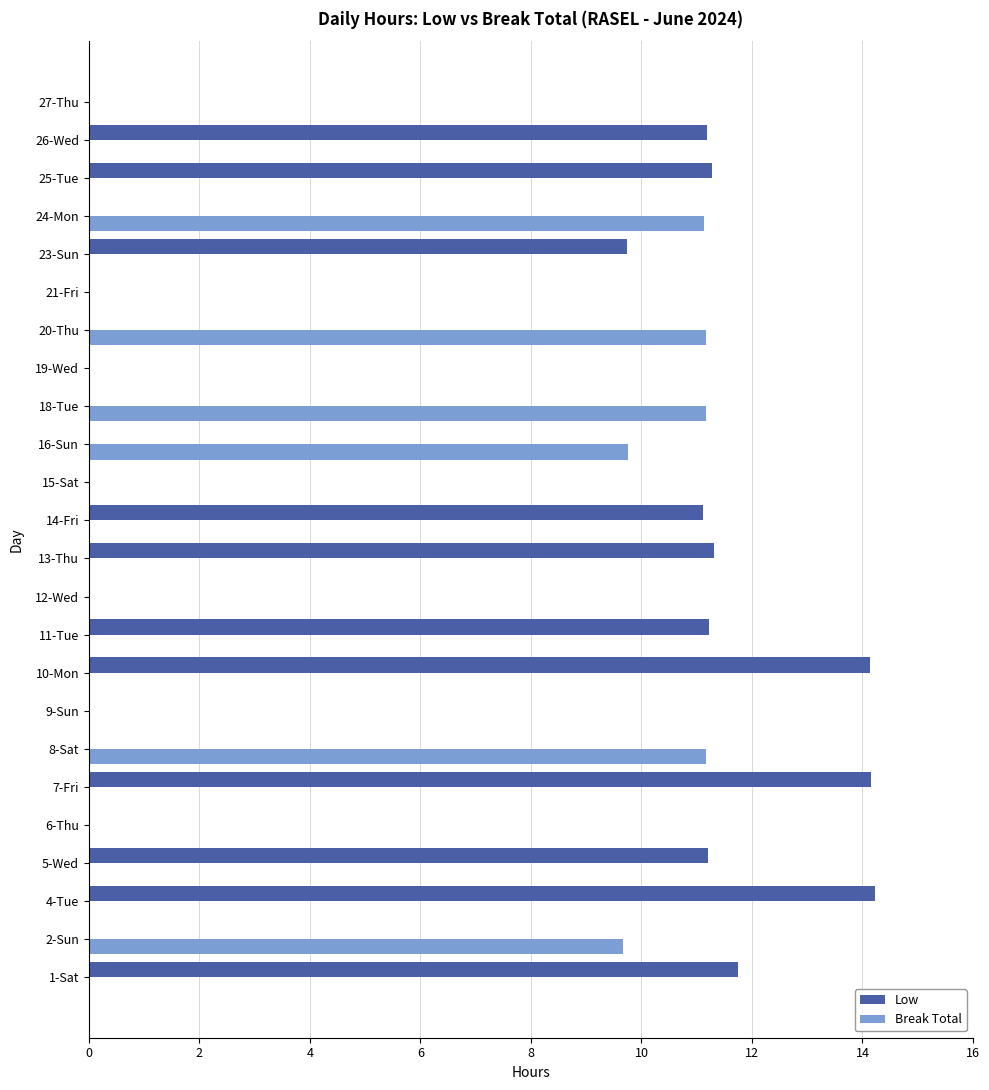

The value of Low at 2-Sun is 9.9. True or false?

False